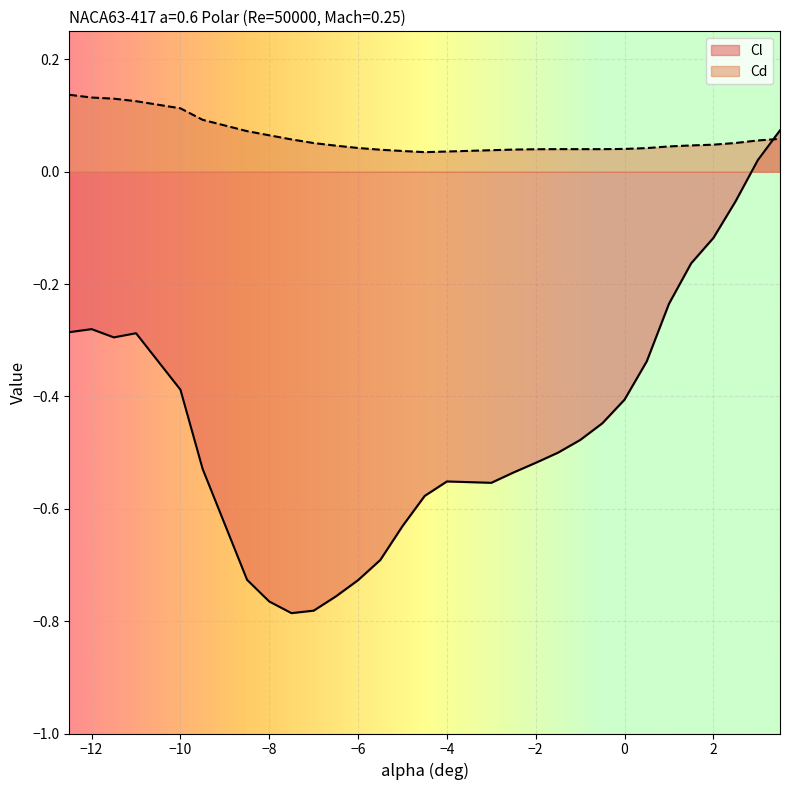

True or false: Cl has a value of 0.0 at 3.5.

False